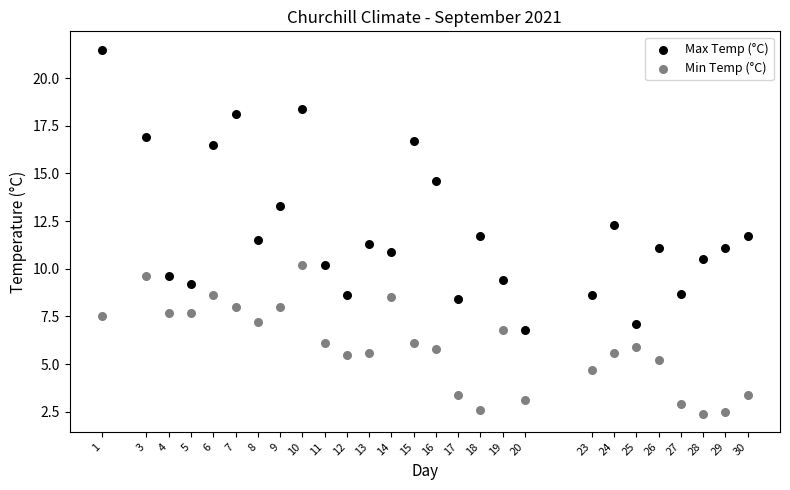

What is the X range (max minus min) for the scatter plot?

29.0